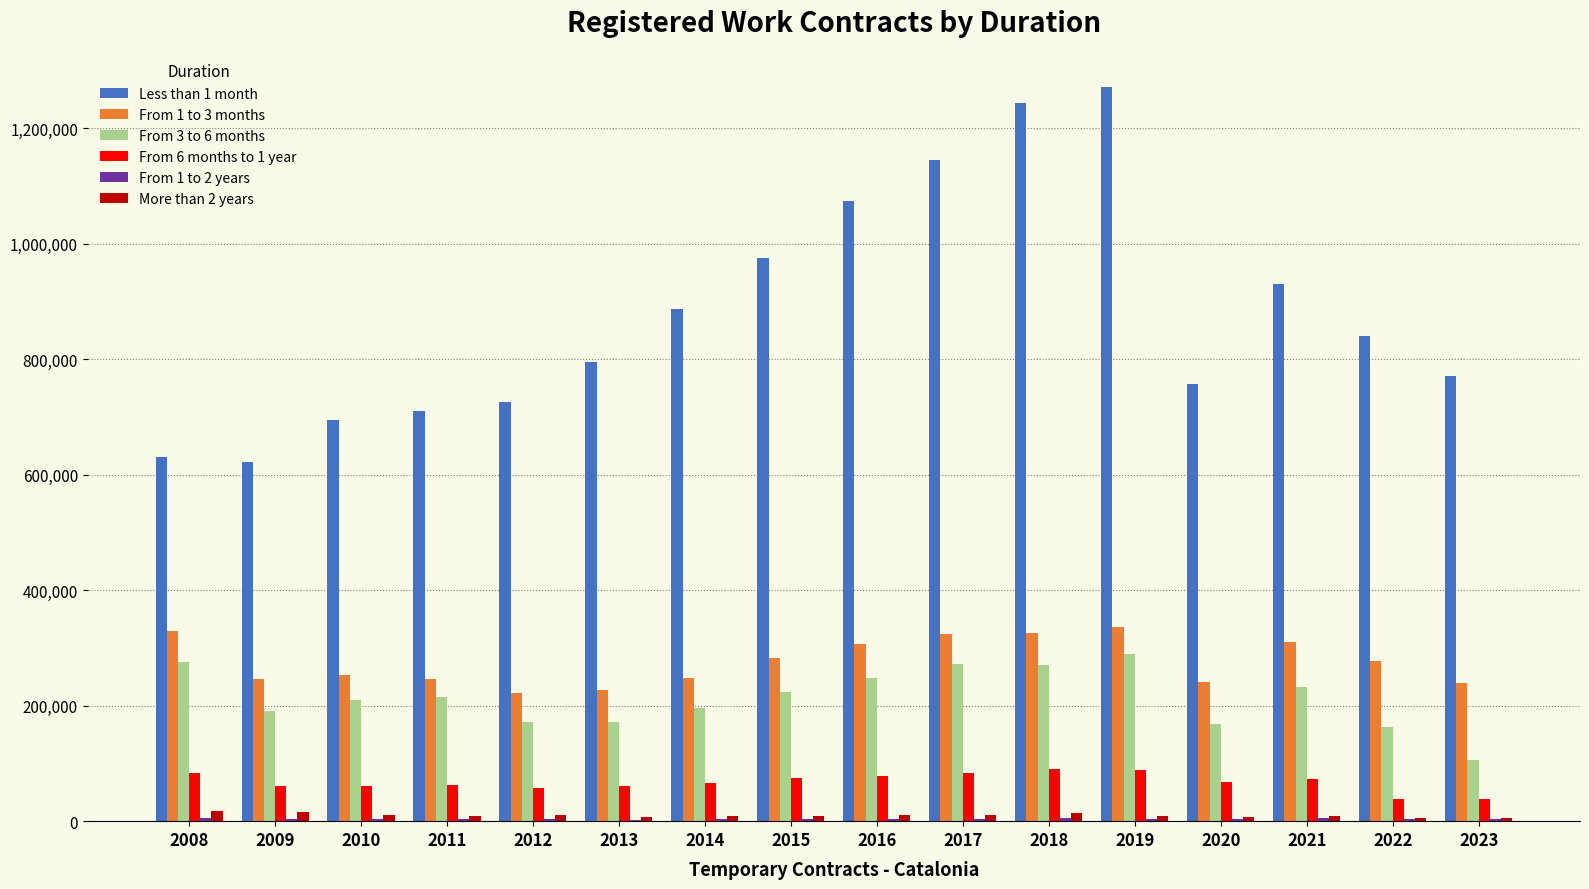

The value of From 3 to 6 months at 2020 is 110480. True or false?

False